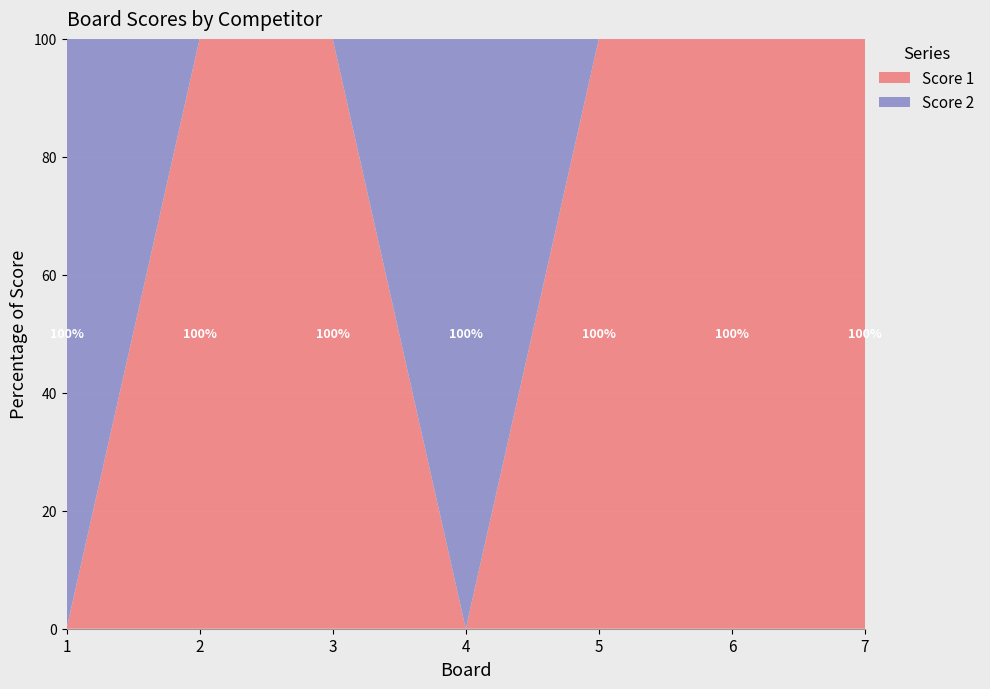

Reading left to right, list all the values displayed in this chart.

Score 1: 1=0	2=15	3=11	4=0	5=11	6=11	7=5
Score 2: 1=6	2=0	3=0	4=8	5=0	6=0	7=0